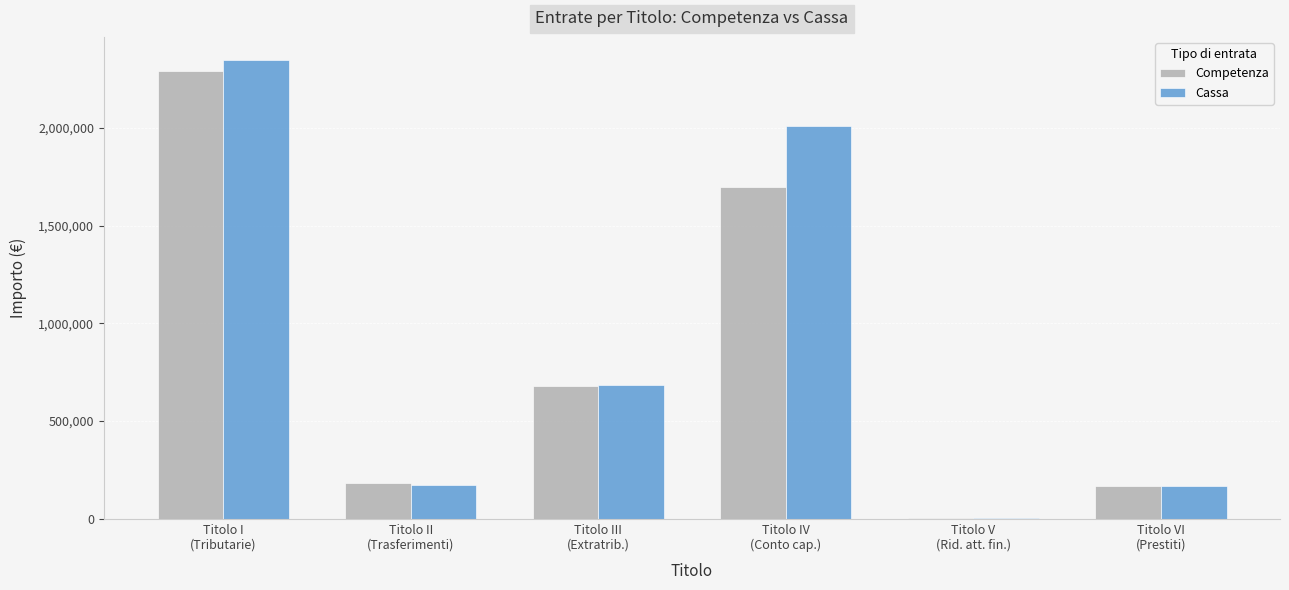

What is the sum of all Cassa values?

5387311.7